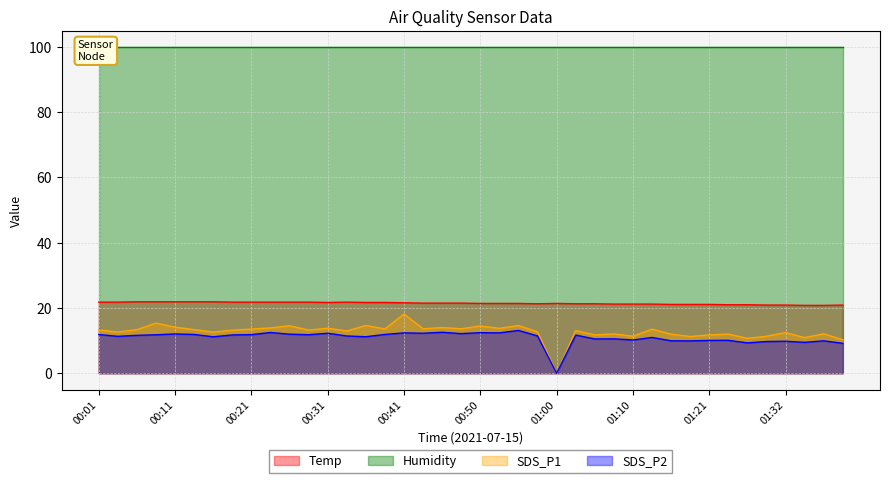

What is the lowest value of the Temp series?

20.8